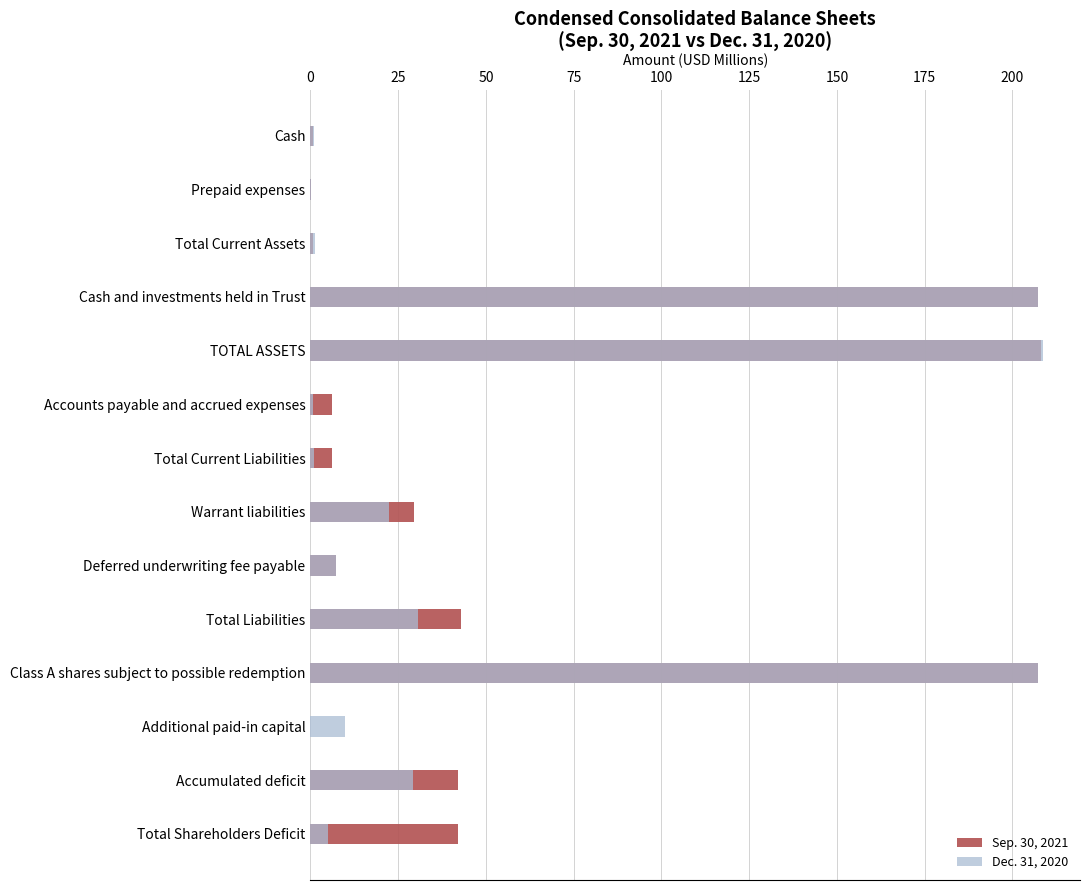

At Cash, list the series in order from smallest to largest.

Sep. 30, 2021, Dec. 31, 2020